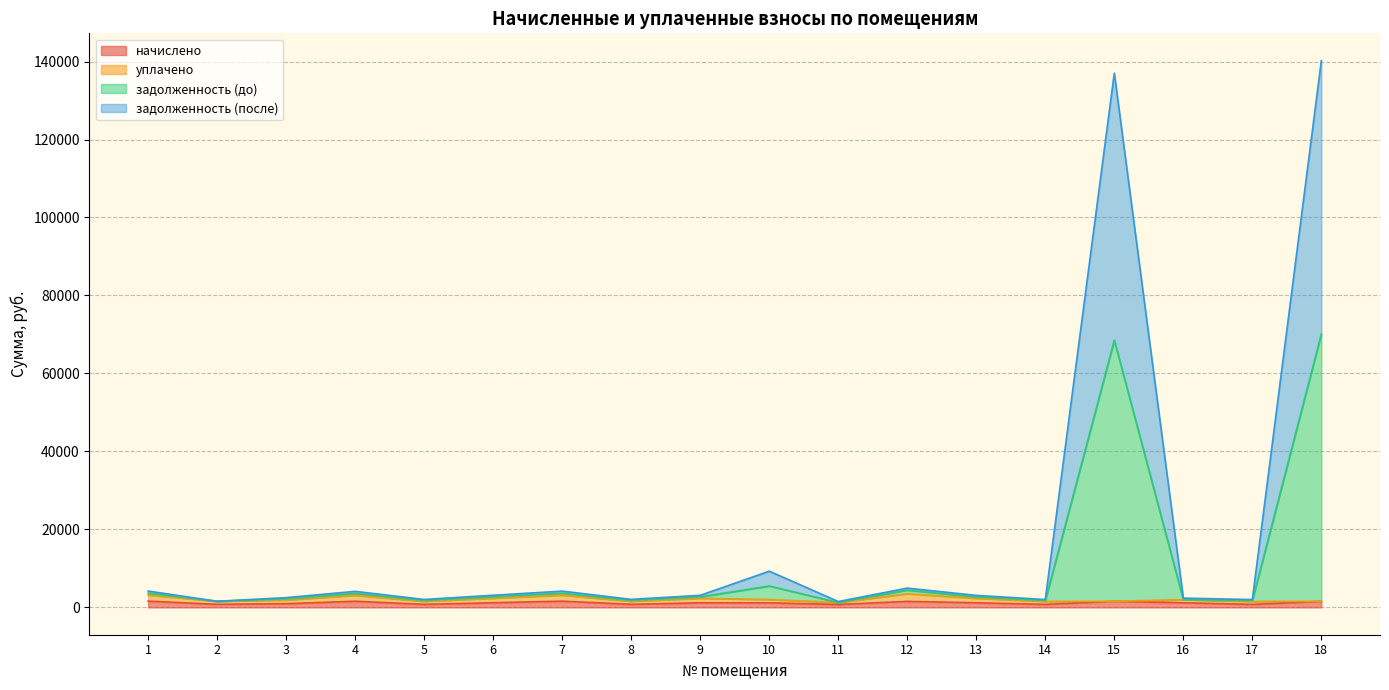

At which label does начислено reach its minimum?

11